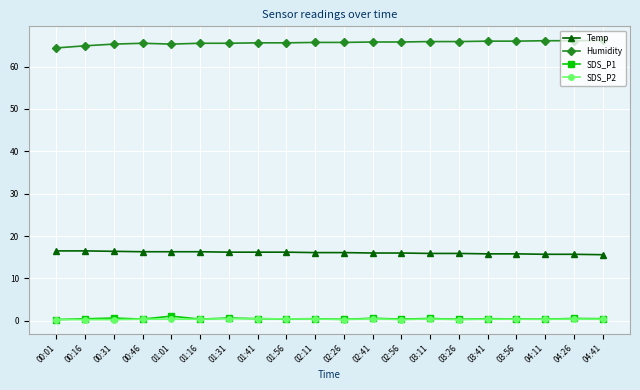

Count the number of data series in this chart.

4